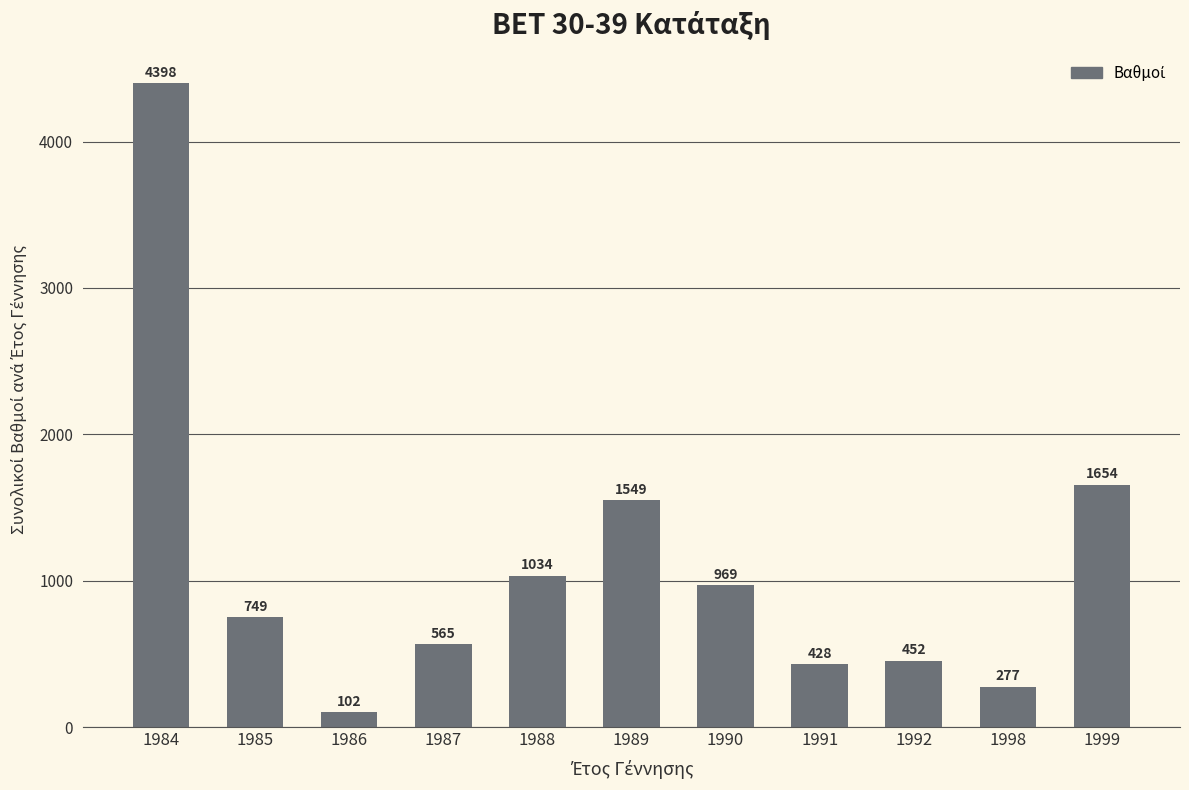

What is the sum of the values at 1998 and 1999?

1931.4